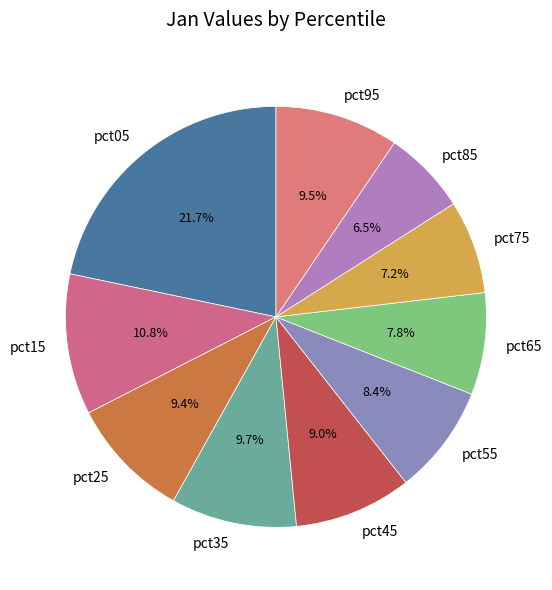

Is it true that pct65 is 1% of the pie?

False